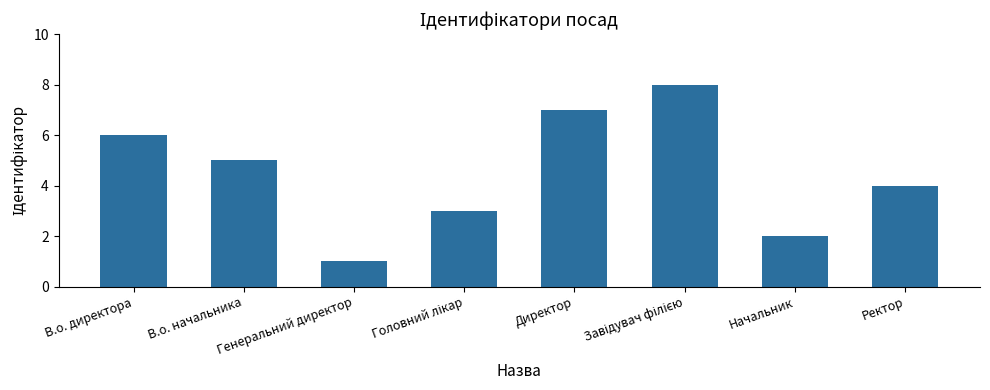

How many values are between 3 and 7?

5